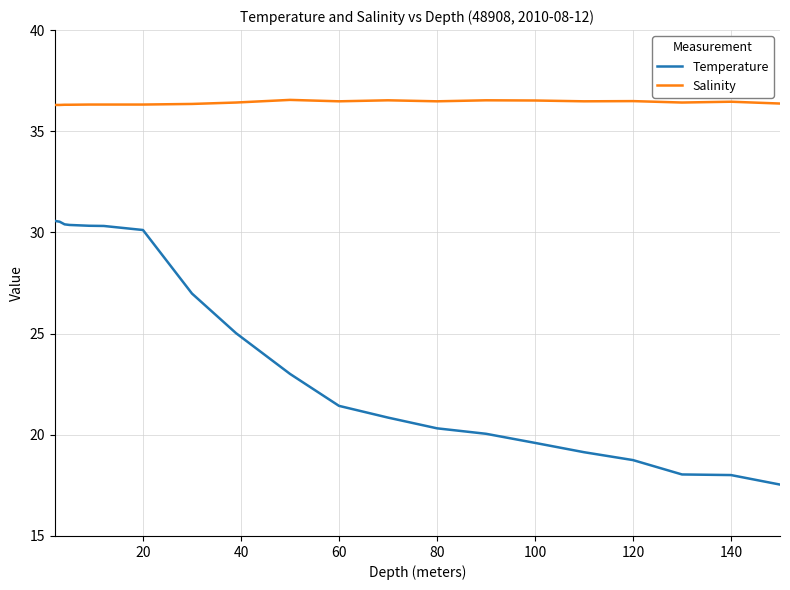

True or false: Temperature and Salinity intersect in this chart.

False